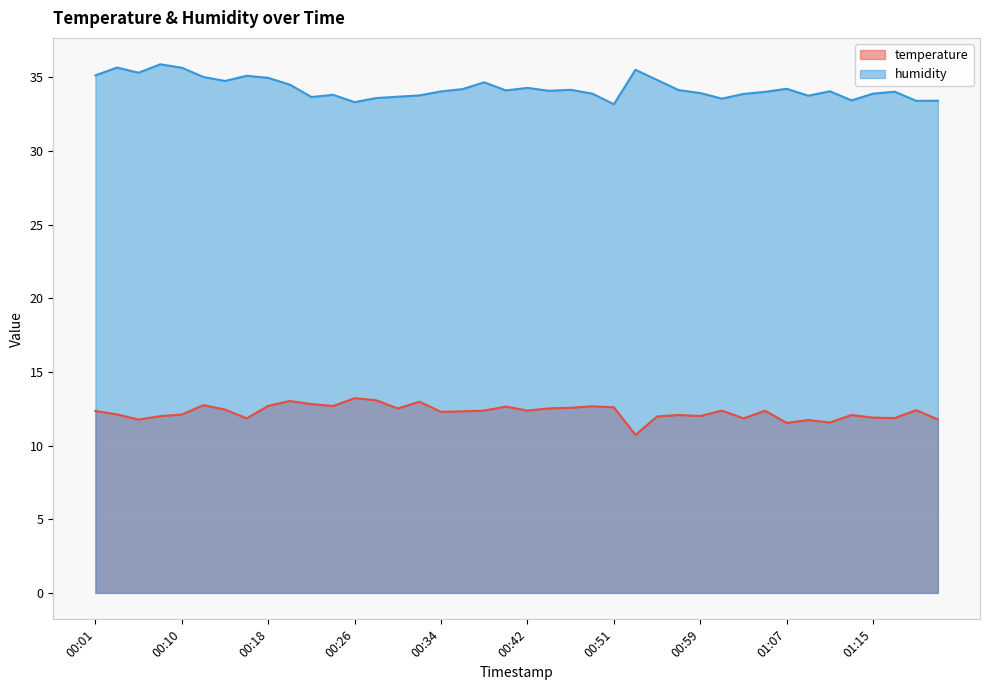

List the labels in order of humidity value, largest first.

00:07, 00:03, 00:10, 00:53, 00:05, 00:01, 00:16, 00:12, 00:18, 00:55, 00:14, 00:38, 00:20, 00:42, 01:07, 00:36, 00:47, 00:57, 00:40, 00:44, 01:11, 00:34, 01:18, 01:05, 00:59, 00:49, 01:15, 01:03, 00:24, 00:32, 01:09, 00:30, 00:22, 00:28, 01:01, 01:13, 01:22, 01:20, 00:26, 00:51